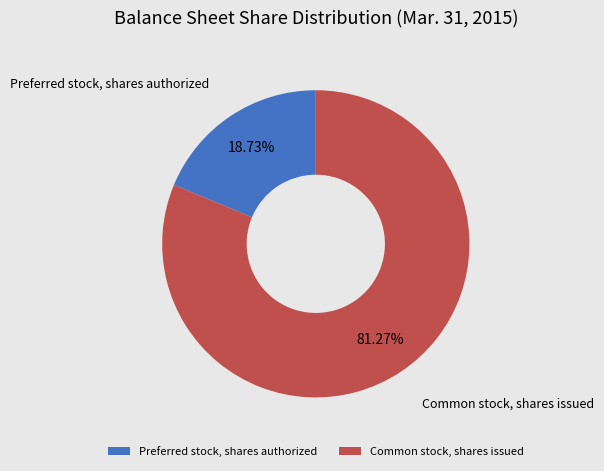

Which has a higher value, Preferred stock, shares authorized or Common stock, shares issued?

Common stock, shares issued